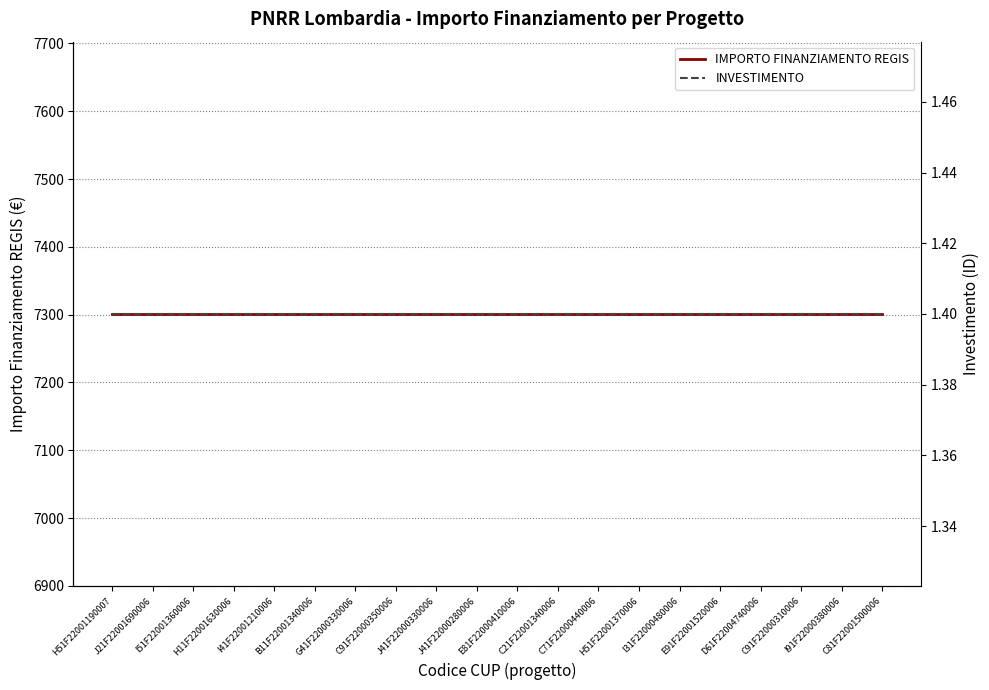

What position from the left is J21F22001690006?

2